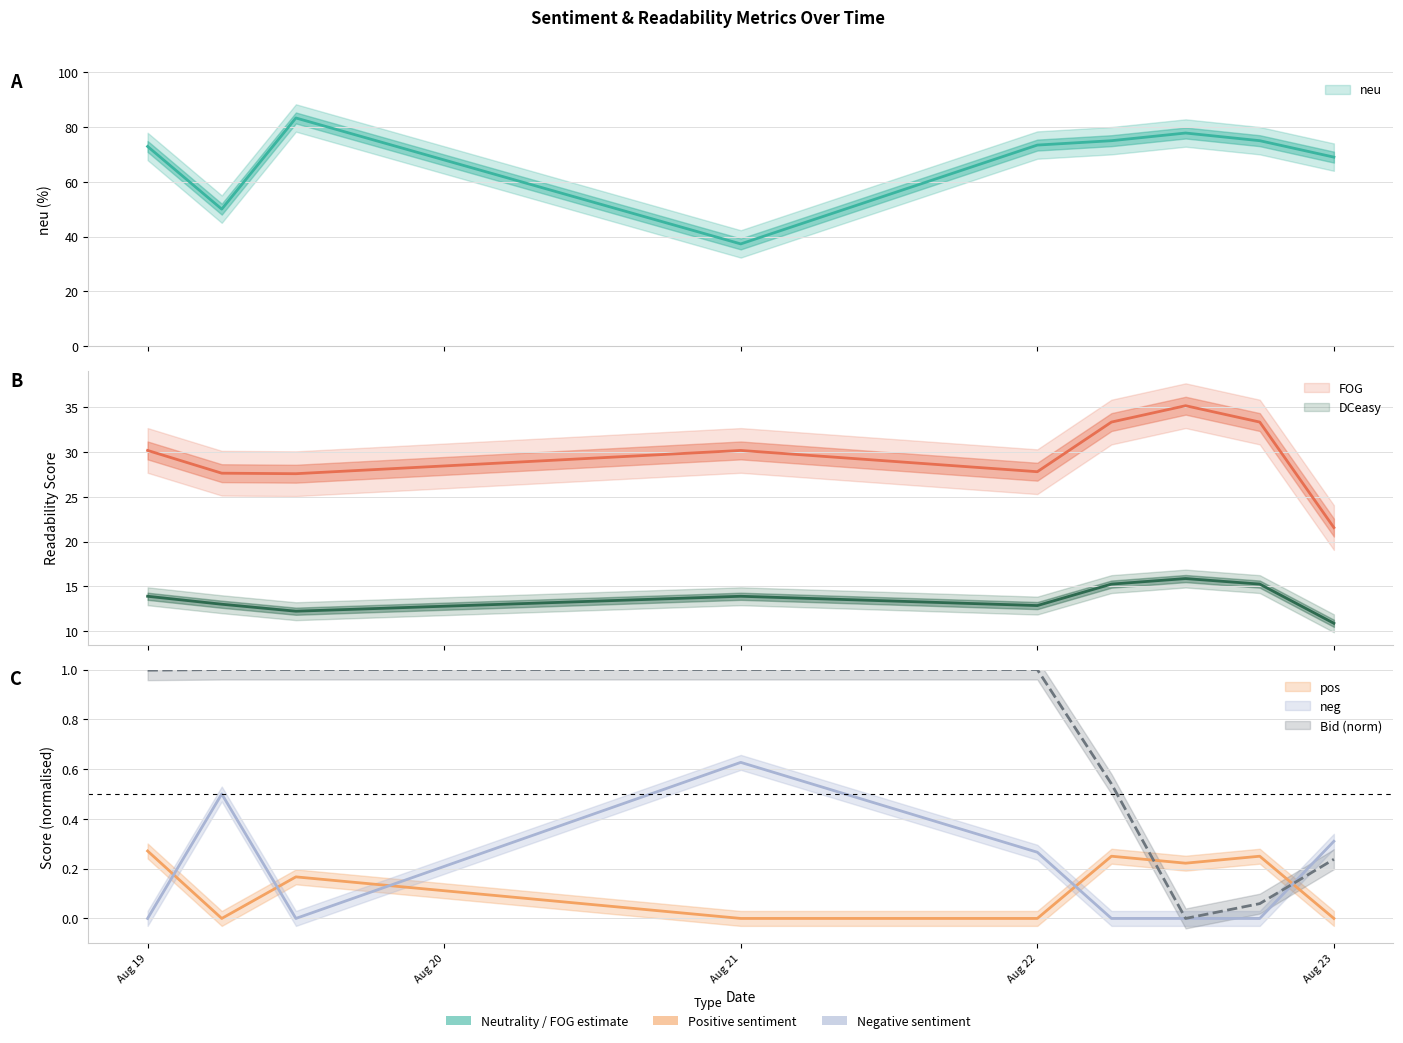

Which has a higher value, 2011-08-22 or 2011-08-22?

2011-08-22